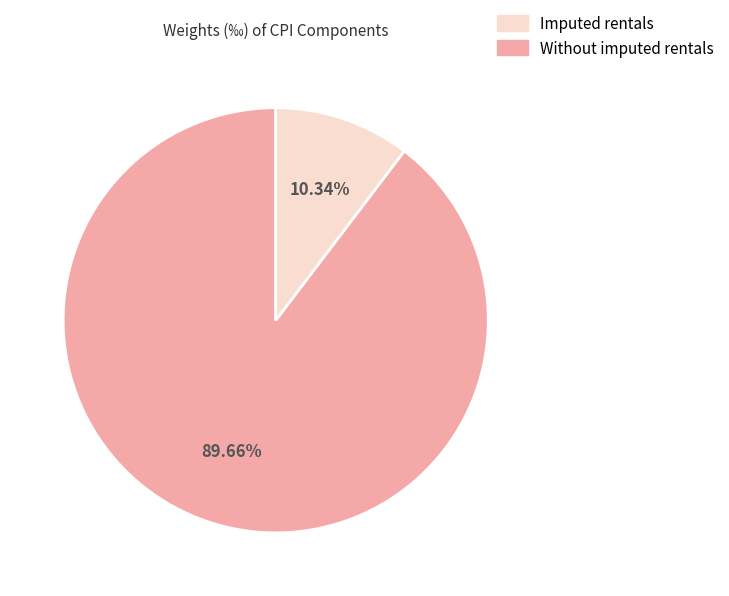

Is there a majority slice in this chart?

Yes